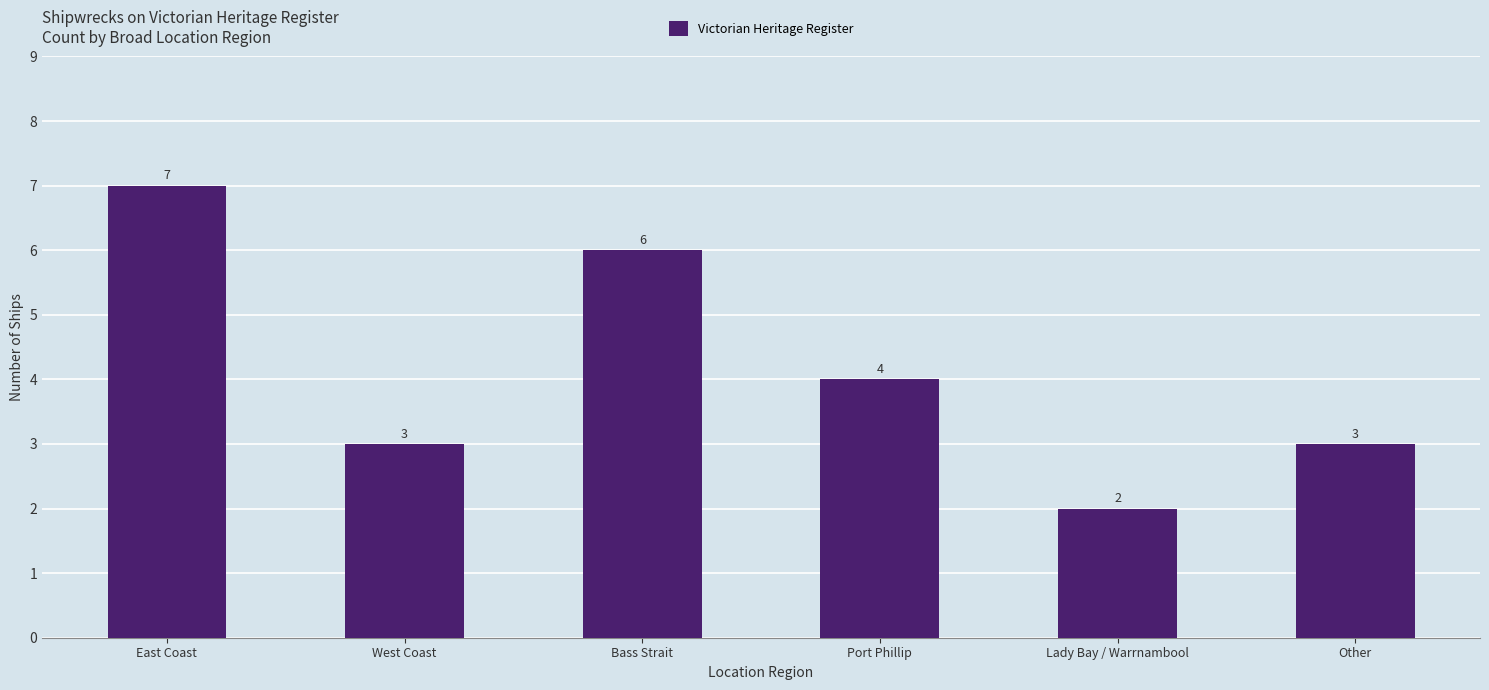

What is the average value?

4